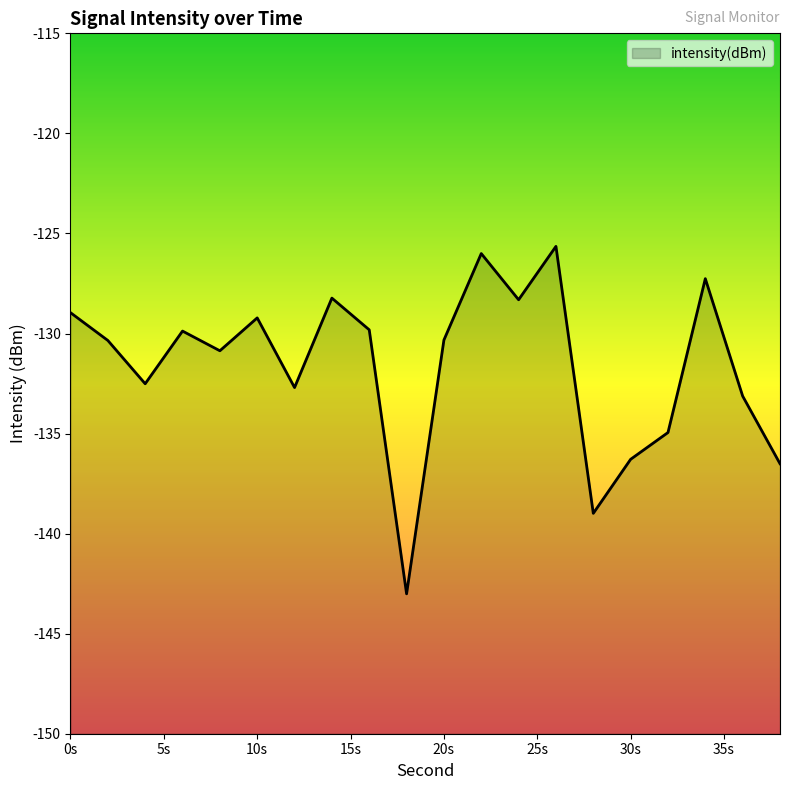

The value at 30s is -85.0. True or false?

False